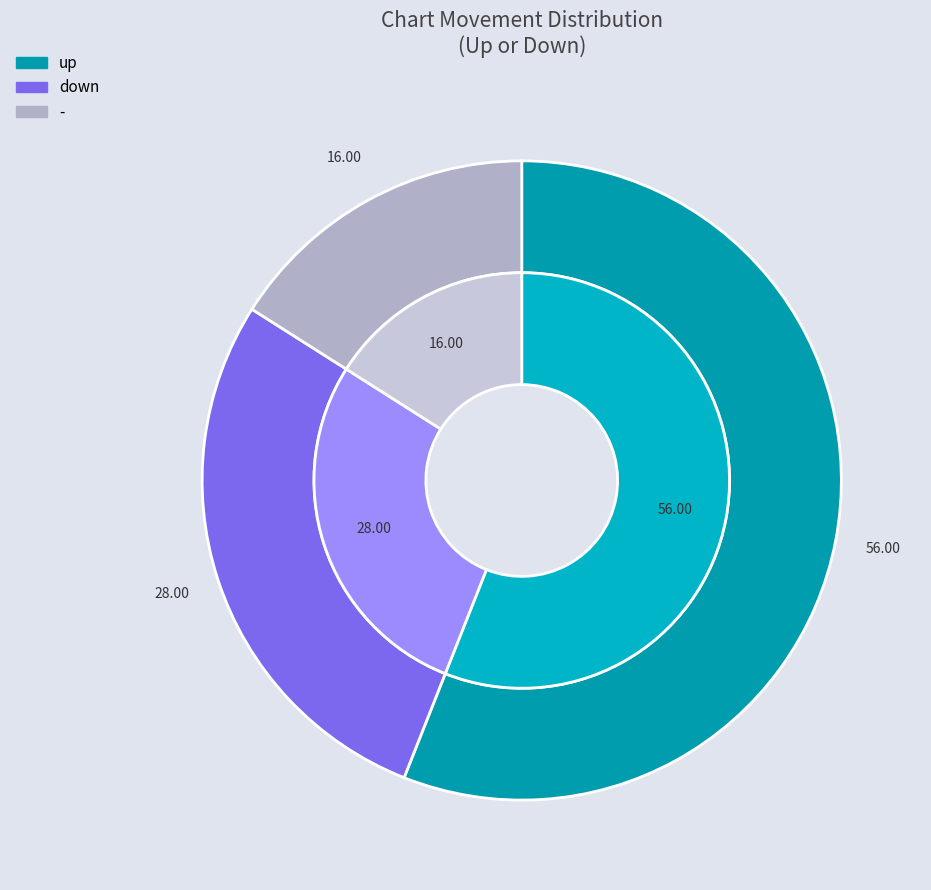

Approximately how many times larger is the value at up compared to -?

3.5